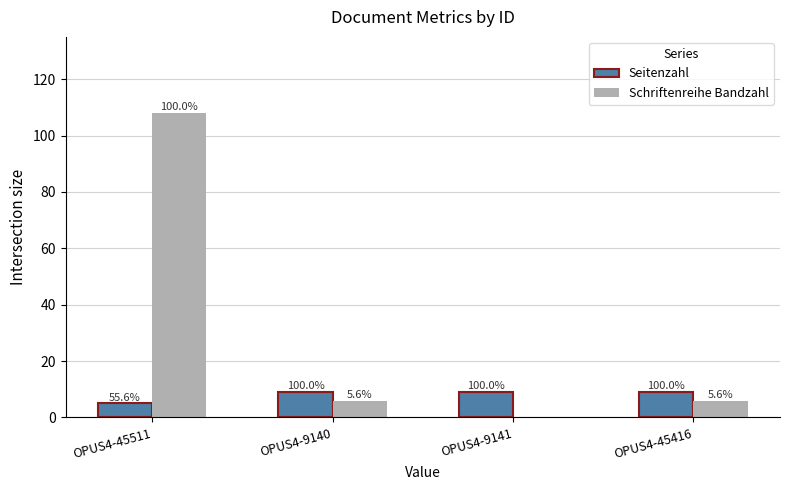

List the labels in order of Schriftenreihe Bandzahl value, largest first.

OPUS4-45511, OPUS4-9140, OPUS4-45416, OPUS4-9141